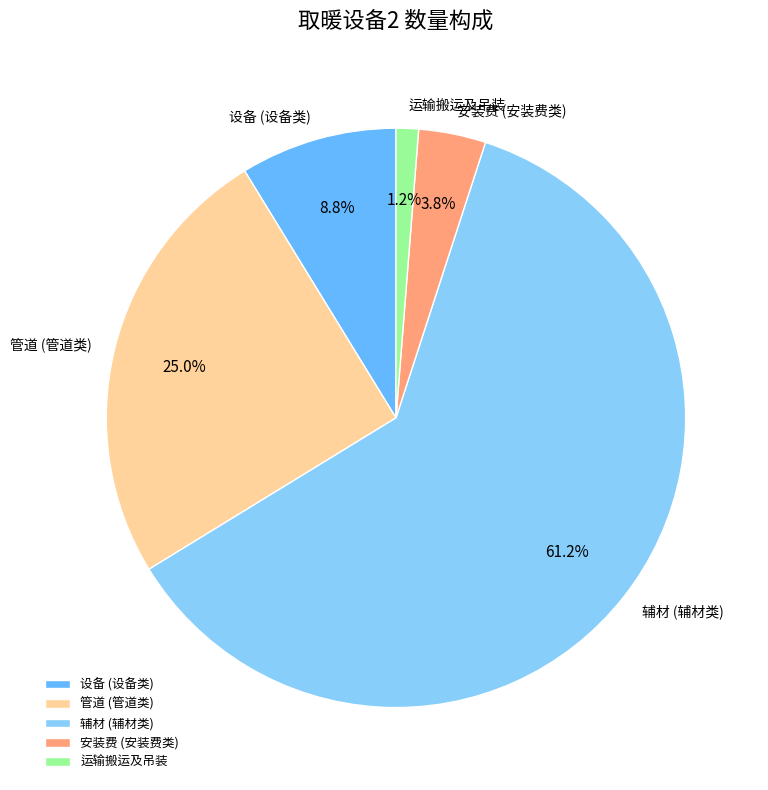

Which has a higher value, 安装费 or 设备?

设备